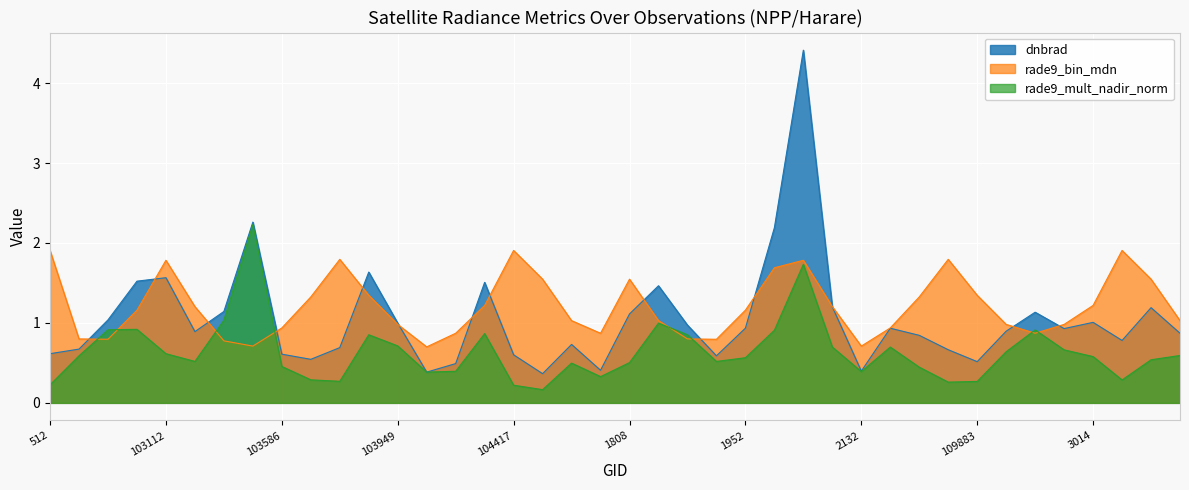

Which series has the largest range (max minus min)?

dnbrad